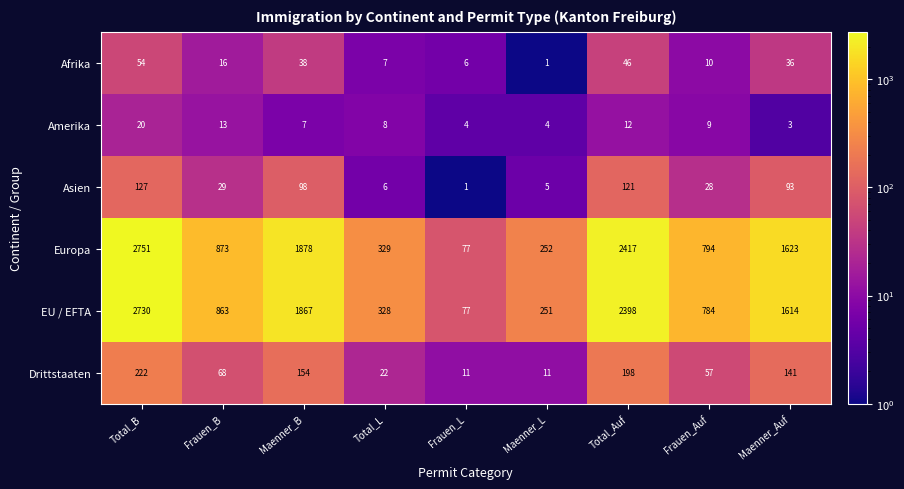

At how many categories does at least one series exceed 1649?

3